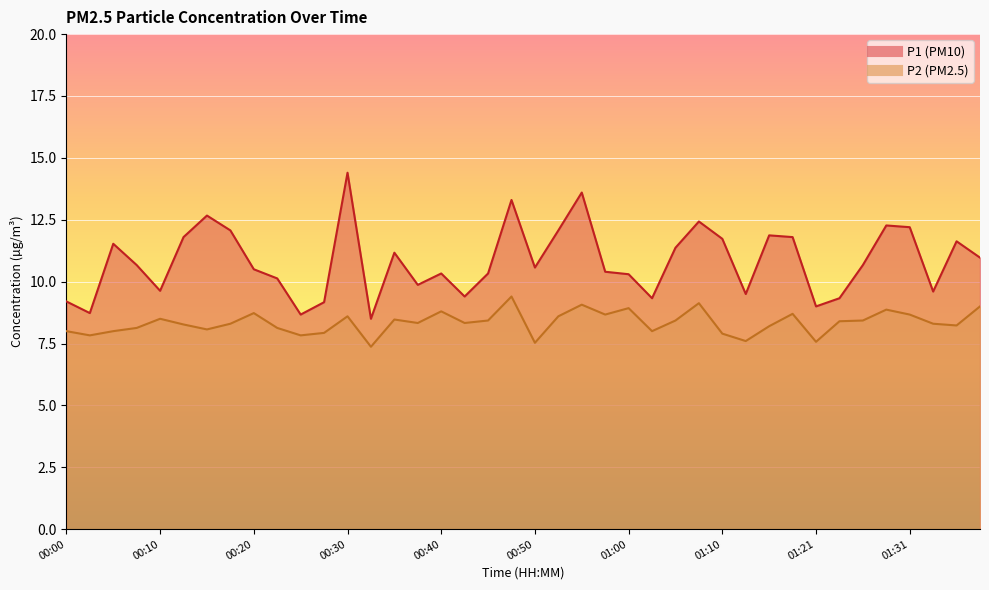

Which series changed the most between 00:20 and 00:55?

P1